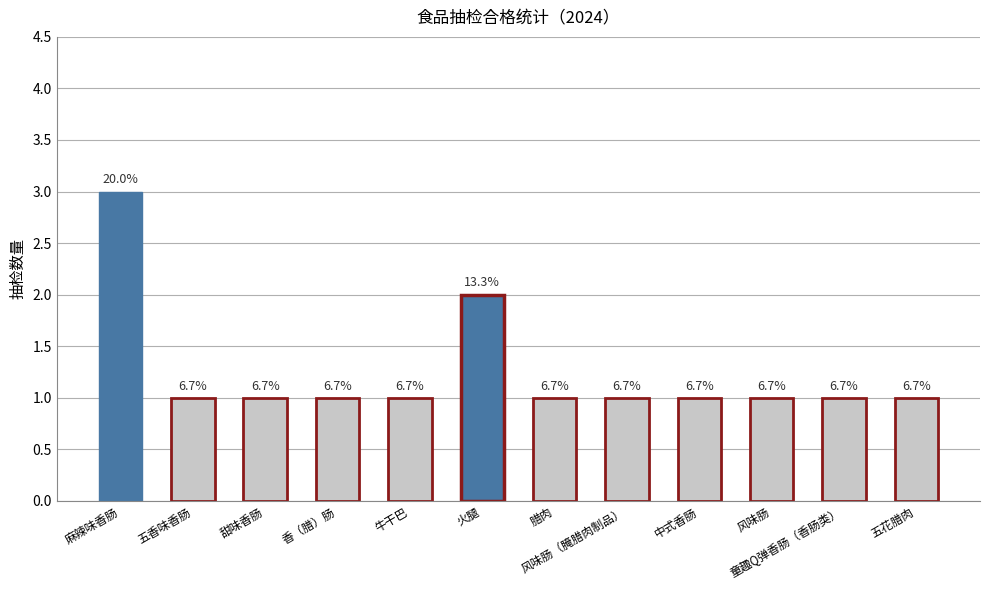

At which category does the chart reach its minimum across all series?

五香味香肠